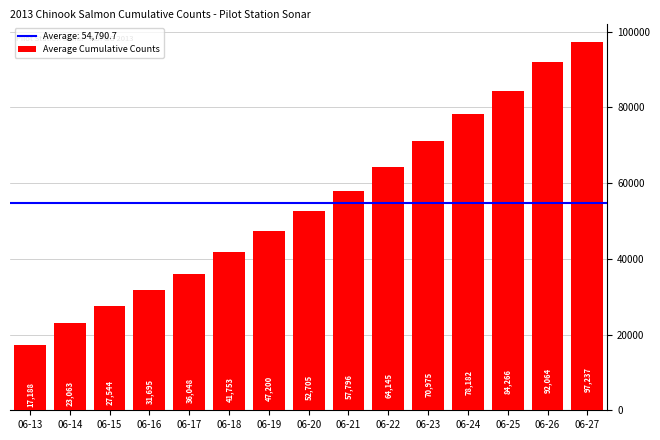

The value at 06-24 is 78181.6. True or false?

True